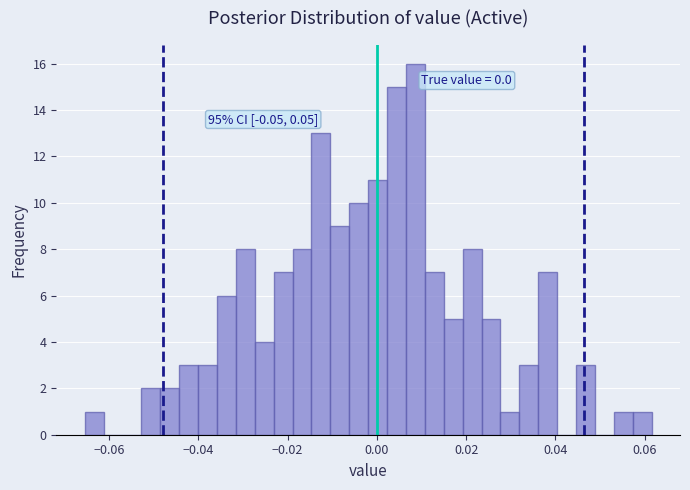

Around what value on the x-axis is the tallest bar? Give the approximate position of its centre, as read against the axis.

0.008